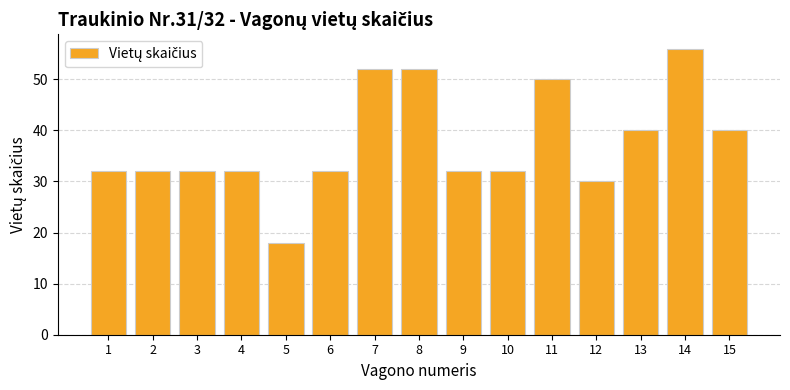

What is the value of the 2nd bar from the left?

32